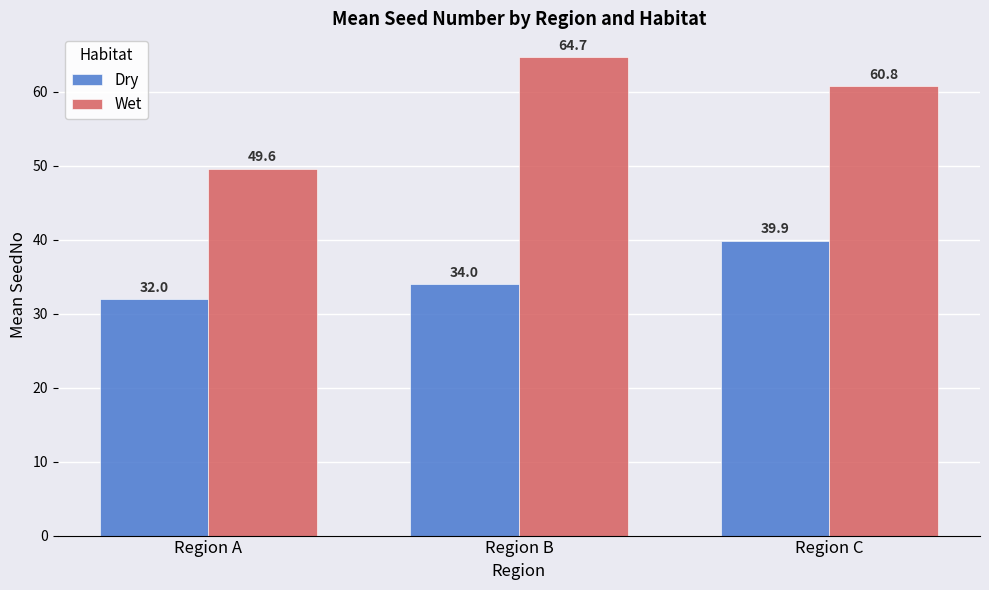

Which series has the largest range (max minus min)?

Wet